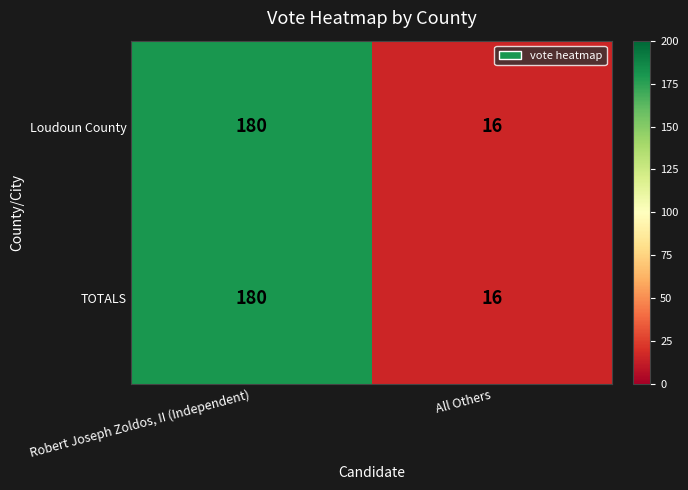

Reading right to left, extract all data points from this chart.

Loudoun County: All Others=16	Robert Joseph Zoldos, II (Independent)=180
TOTALS: All Others=16	Robert Joseph Zoldos, II (Independent)=180